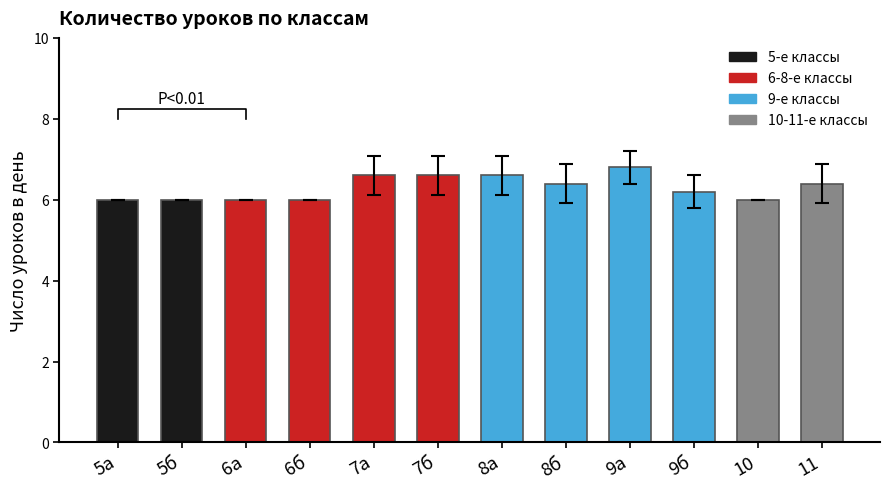

At which category does the chart reach its peak across all series?

9а